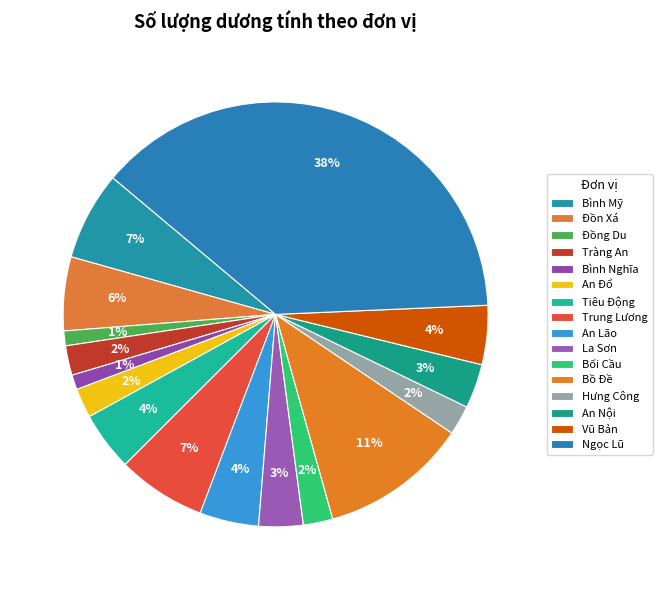

True or false: Vũ Bản accounts for 4% of the total.

True